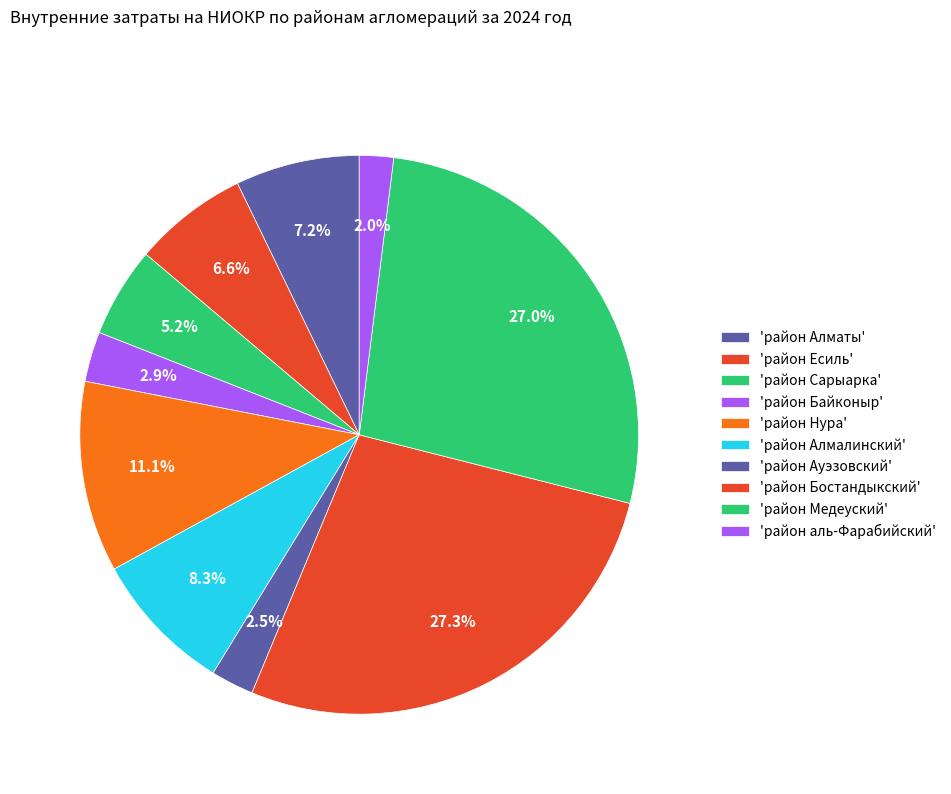

How many segments does this pie chart have?

10